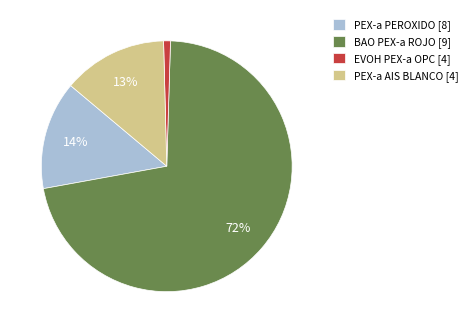

Combined, do PEX-a PEROXIDO [8] and BAO PEX-a ROJO [9] account for over 50%?

Yes